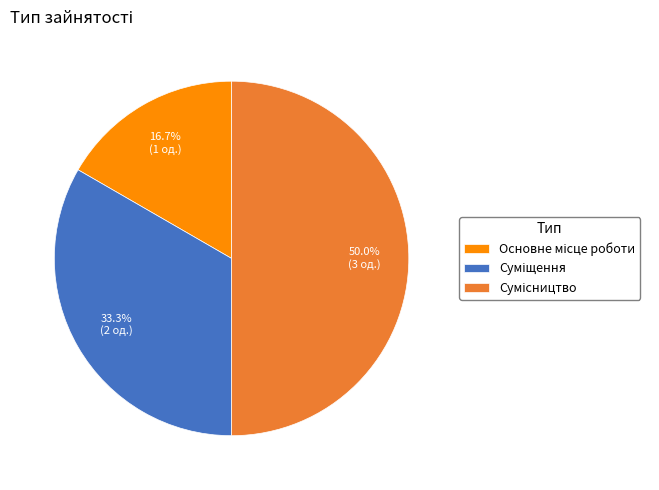

Approximately how many times larger is the value at Суміщення compared to Основне місце роботи?

2.0